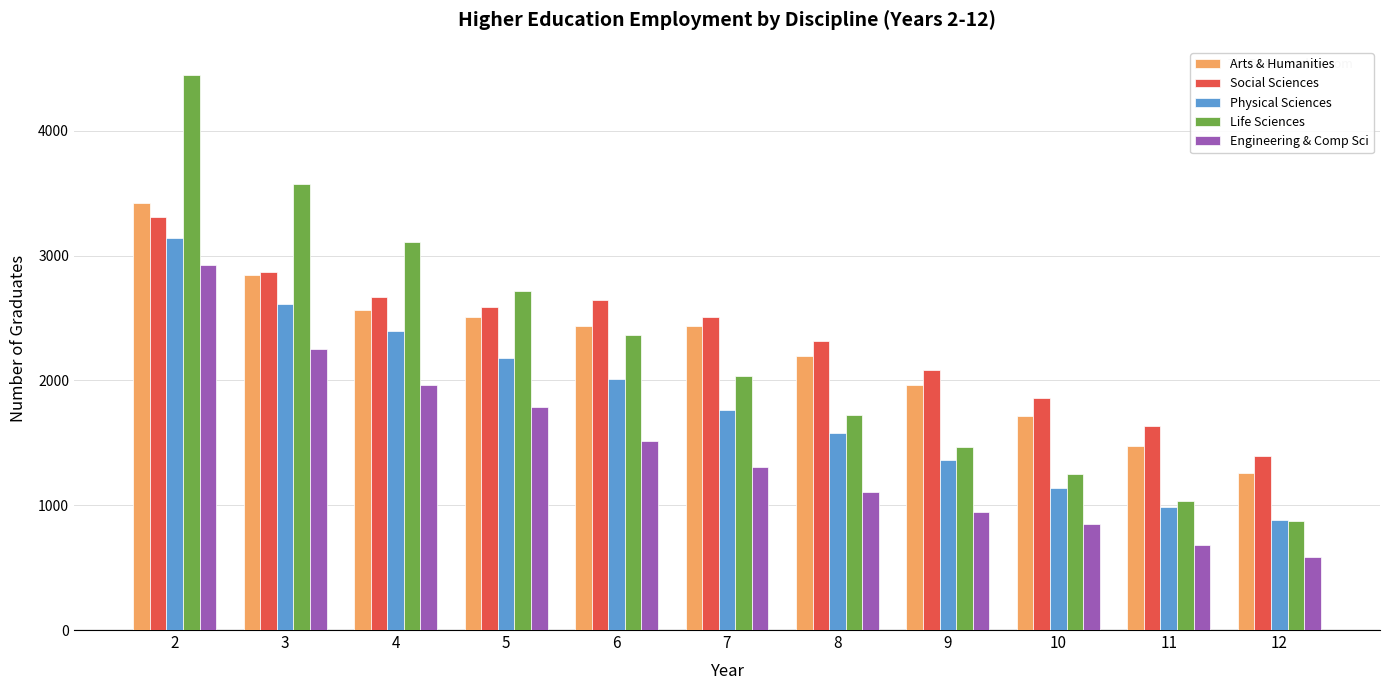

Which series has the largest range (max minus min)?

Life Sciences